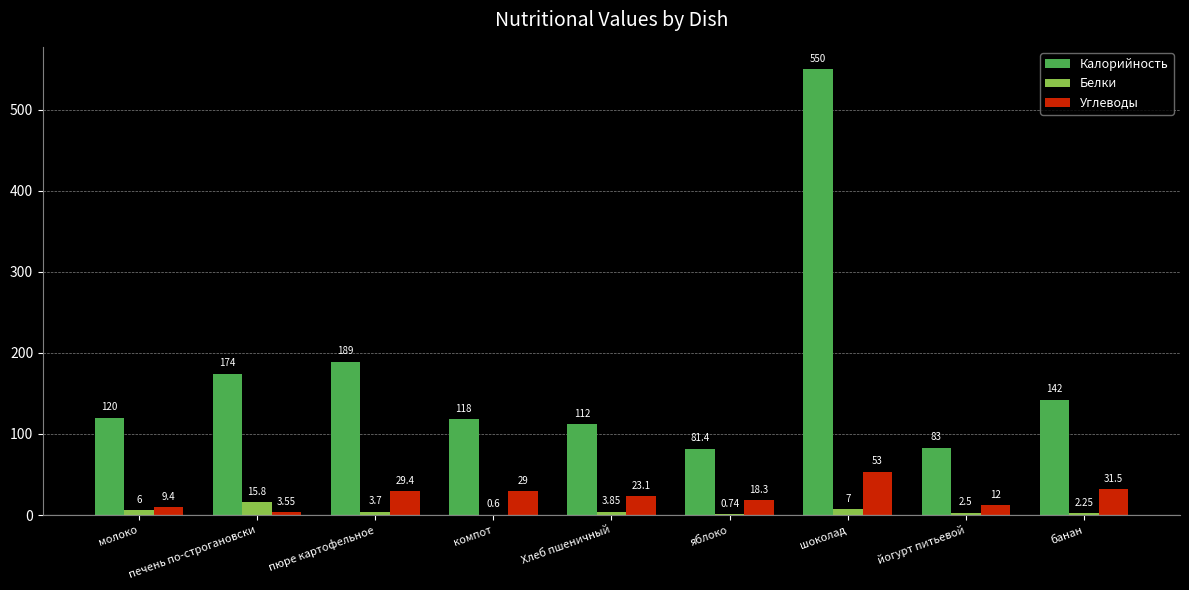

What are all the series names shown in the legend?

Калорийность, Белки, Углеводы